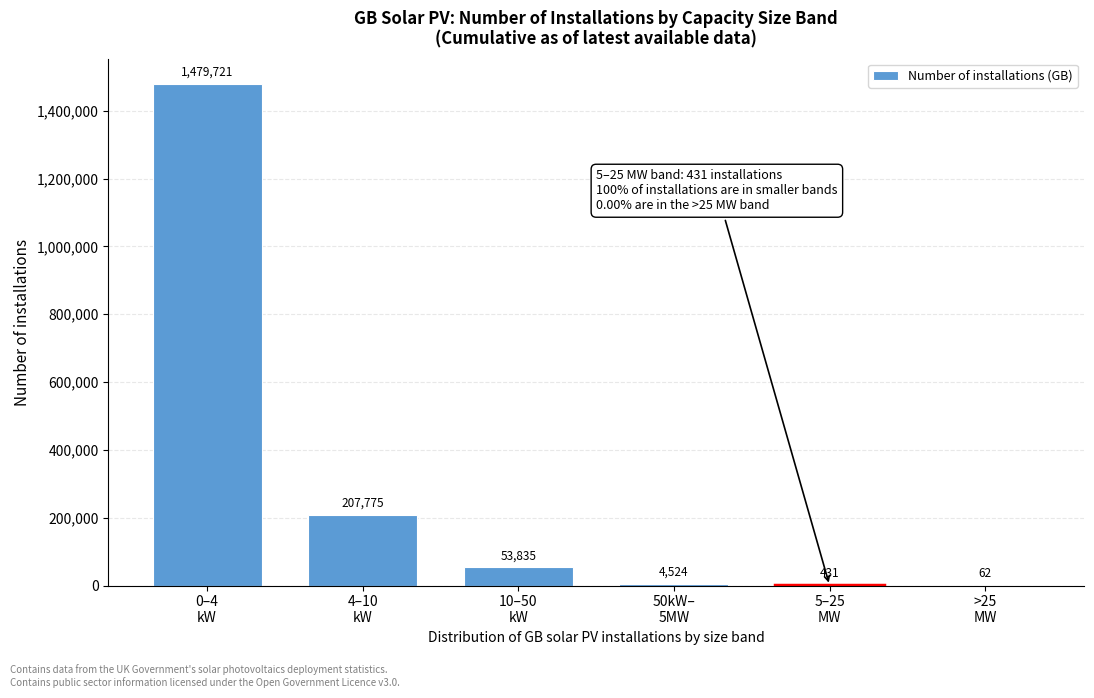

What is the maximum value shown in the chart?

1479721